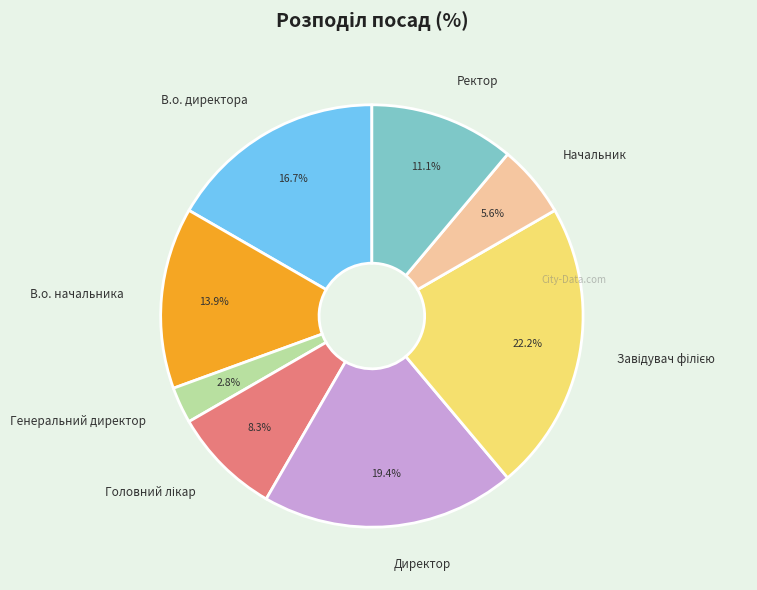

Which category has the smallest portion of the pie?

Генеральний директор